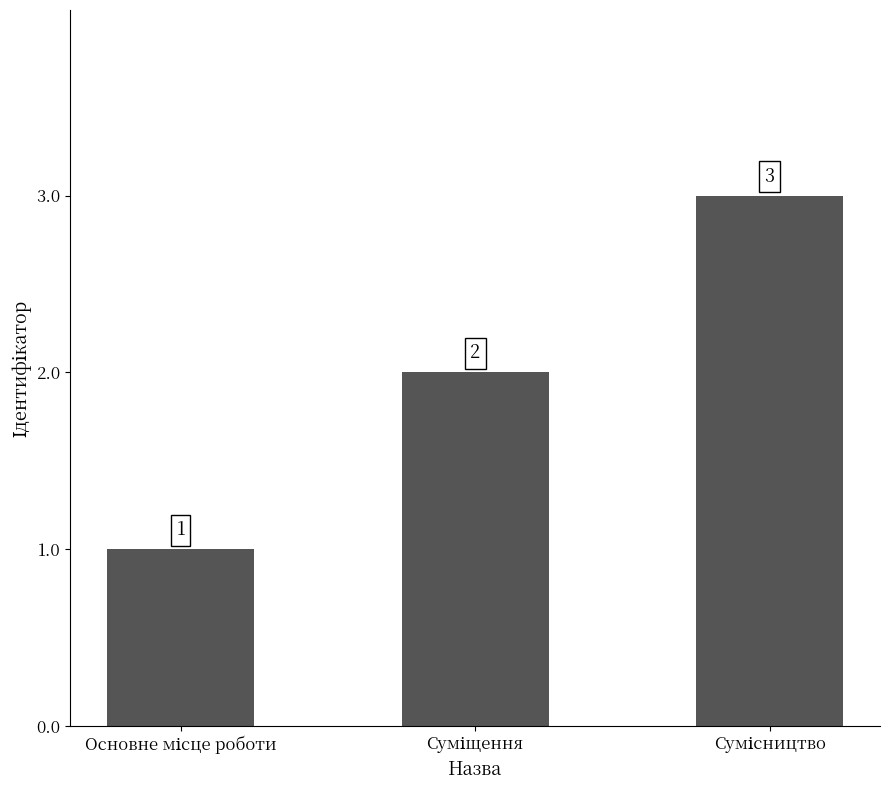

How many values are between 1 and 3?

3